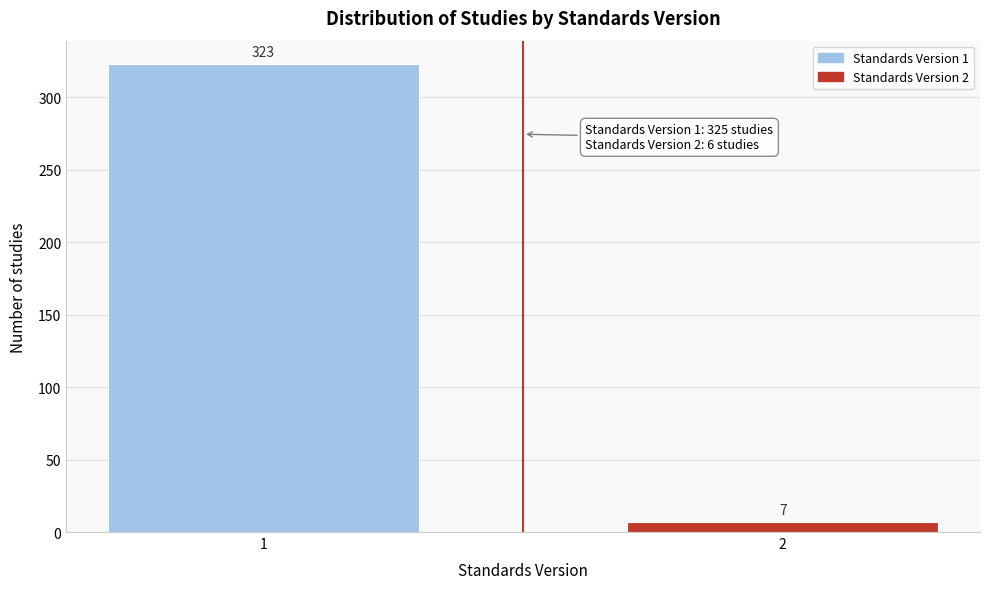

Reading left to right, list all the values displayed in this chart.

1=323	2=7